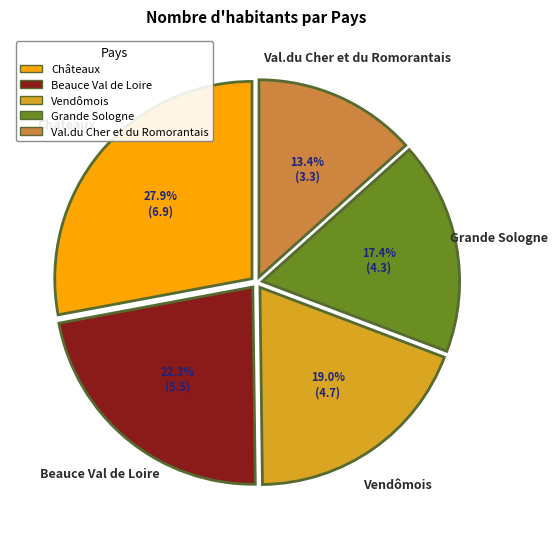

To the nearest percent, what percentage of the pie is Val.du Cher et du Romorantais?

13%